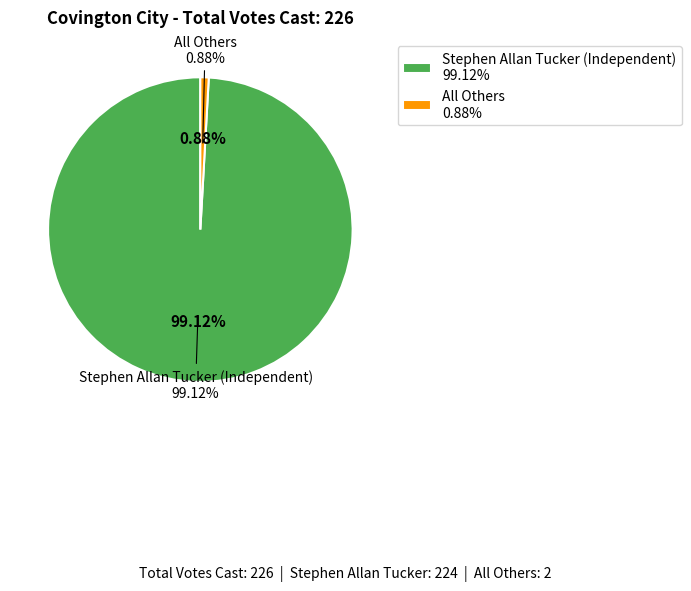

The Stephen Allan Tucker (Independent) slice represents 93% of the pie. True or false?

False